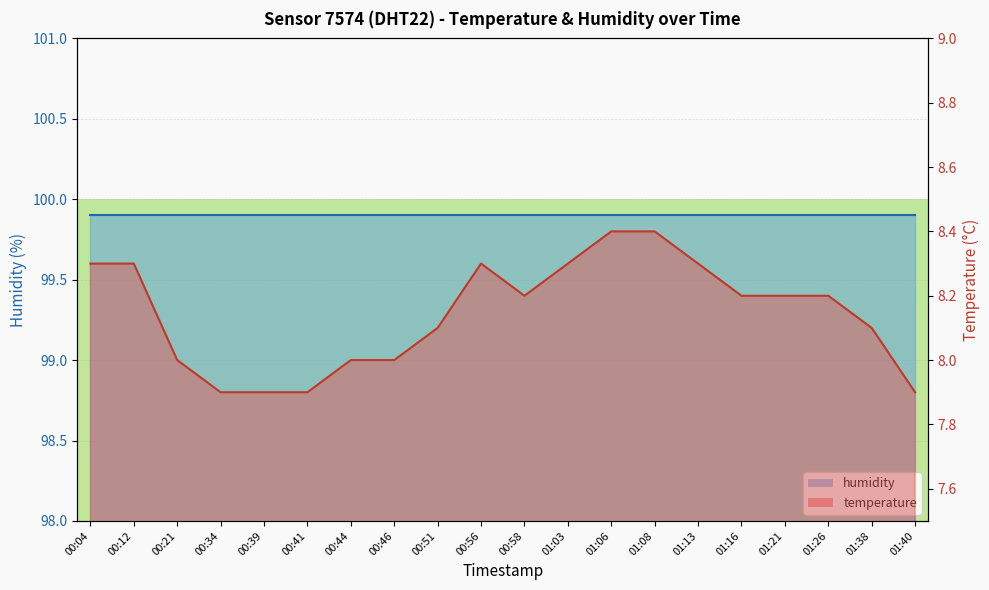

Which has a higher value, 00:44 or 01:38?

01:38